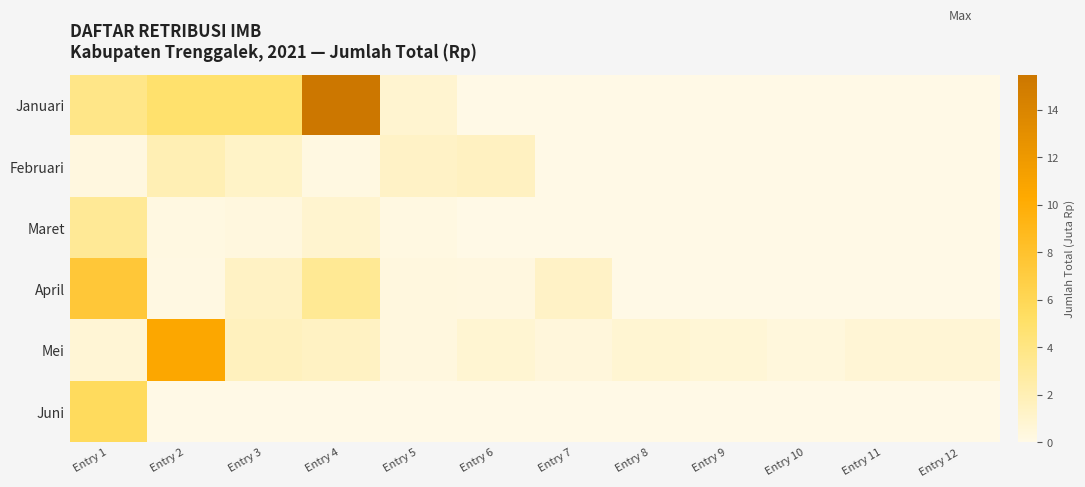

At which category is the sum across all series the highest?

Entry 4